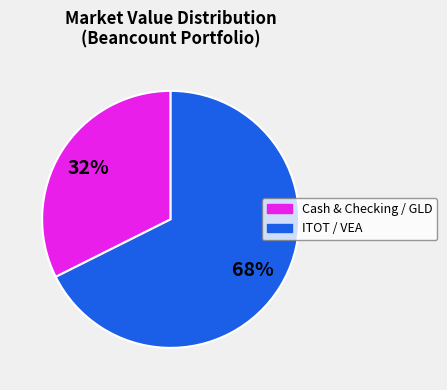

To the nearest percent, what is the average slice percentage?

50%